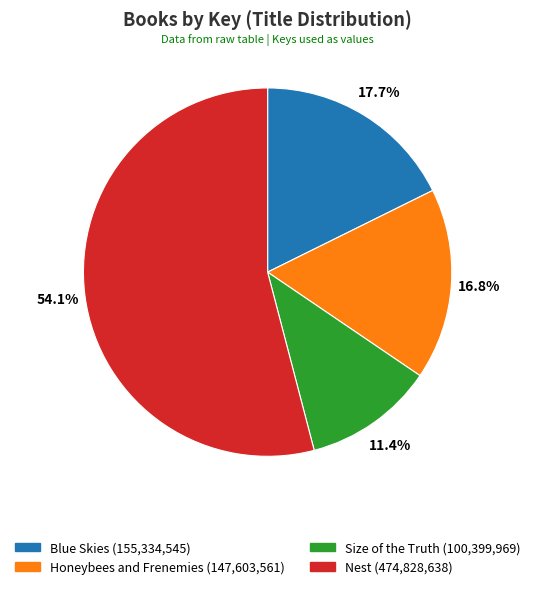

Which slice represents more than half of the pie?

Nest